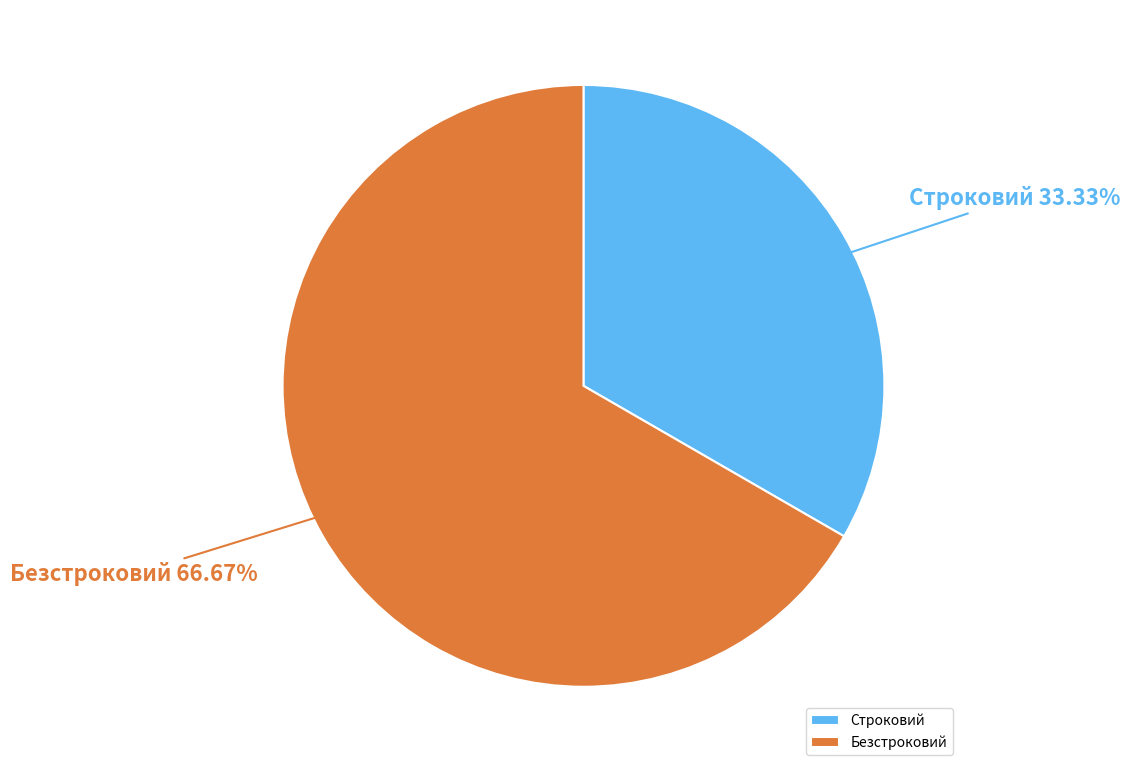

Between Строковий and Безстроковий, which is larger?

Безстроковий